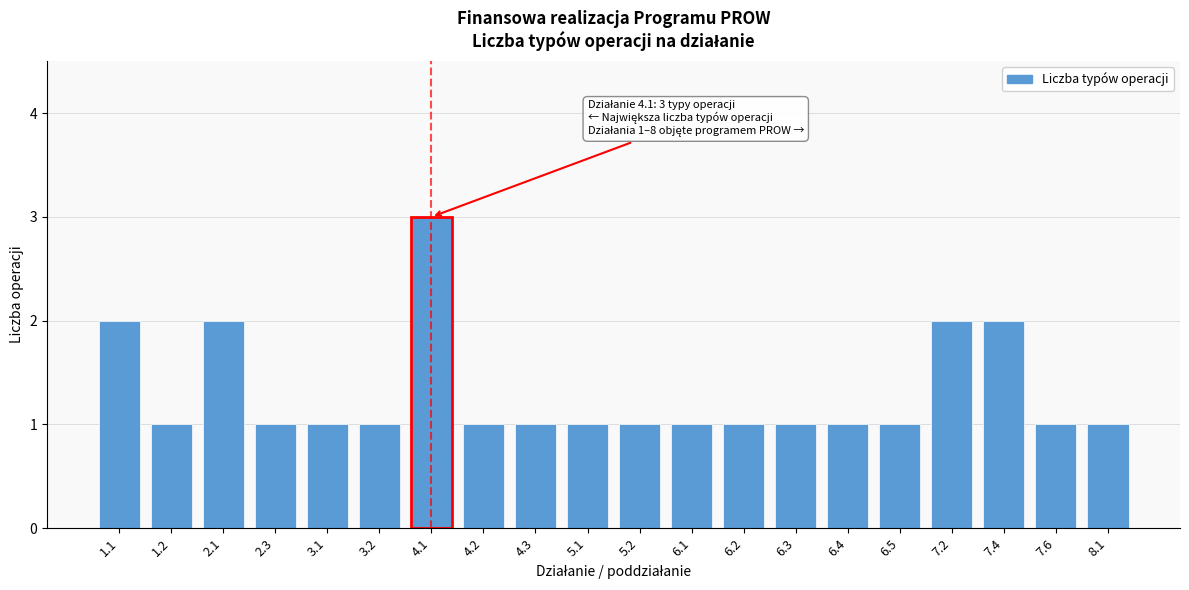

Reading left to right, what are all the values shown in this chart?

2	1	2	1	1	1	3	1	1	1	1	1	1	1	1	1	2	2	1	1